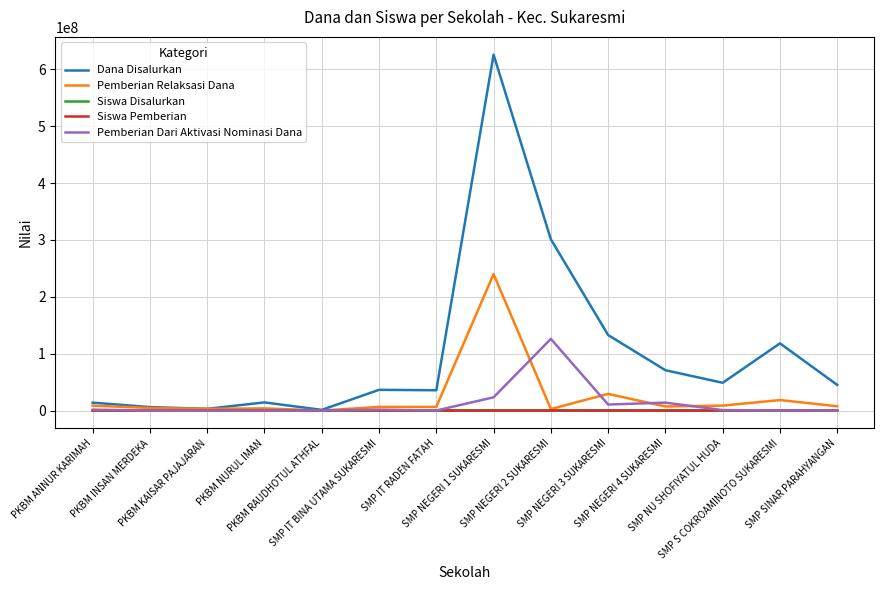

Which category has the highest value across all series?

SMP NEGERI 1 SUKARESMI